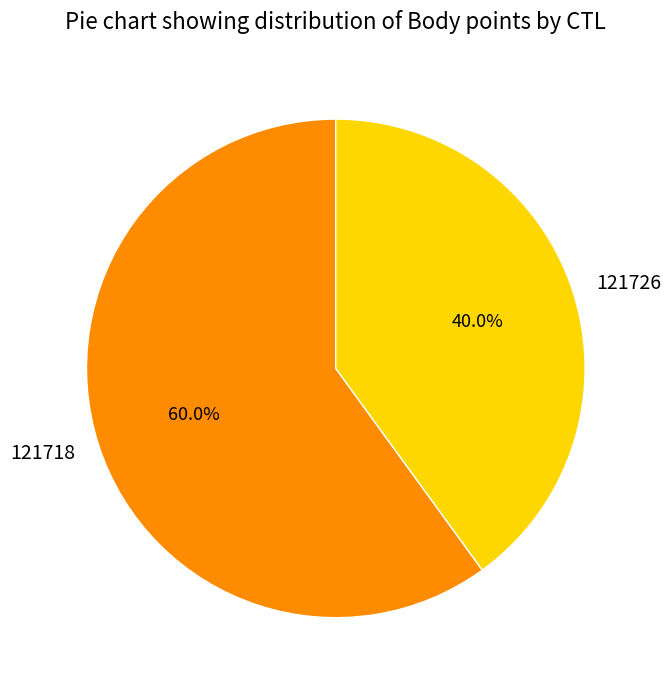

Do 121718 and 121726 together represent more than half of the pie?

Yes